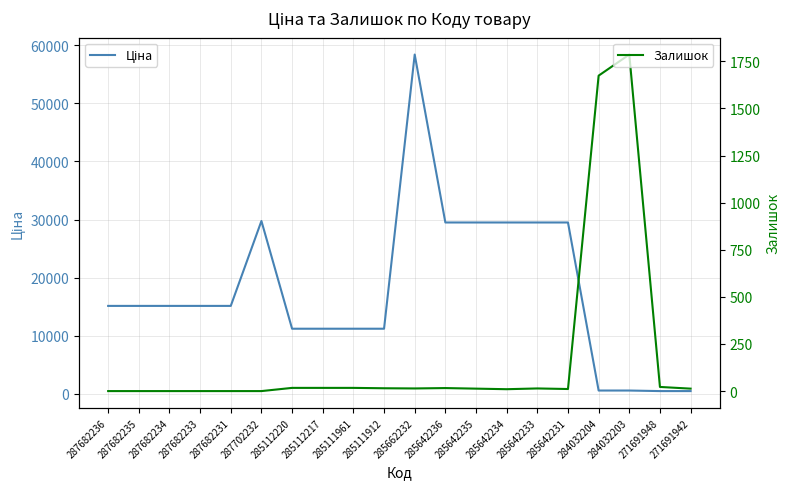

After their last crossing, which series has the higher values: Залишок or Ціна?

Ціна